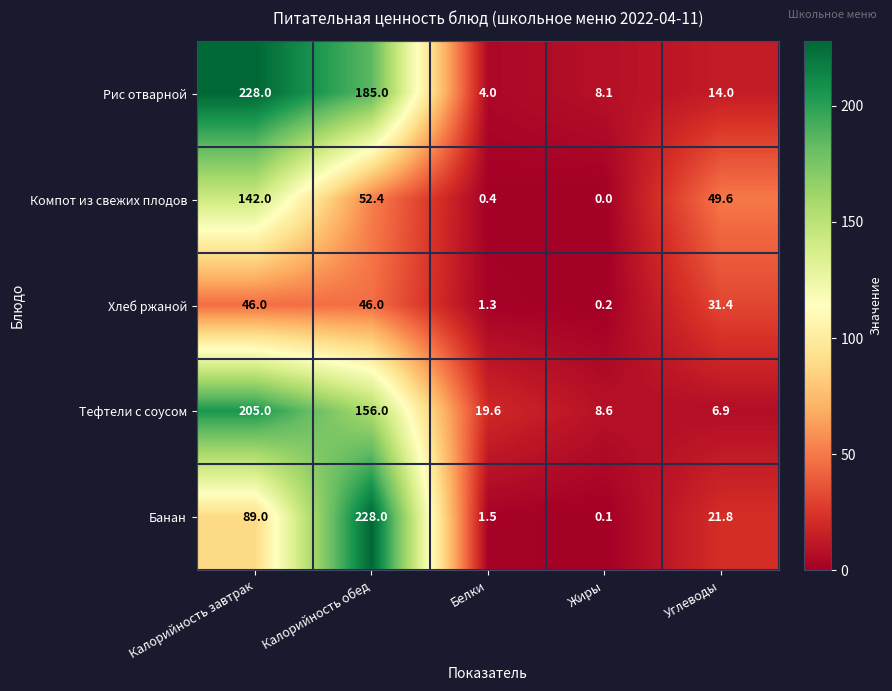

At how many categories does at least one series exceed 7?

5